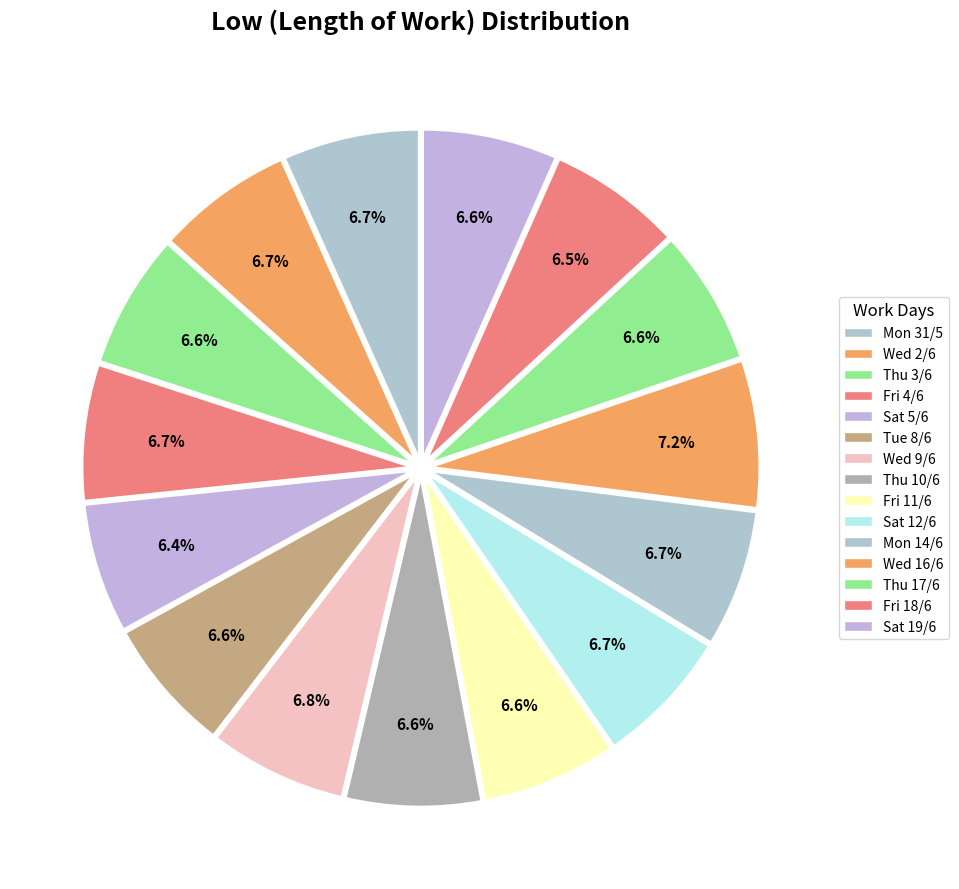

True or false: Tue 8/6 accounts for 7% of the total.

True